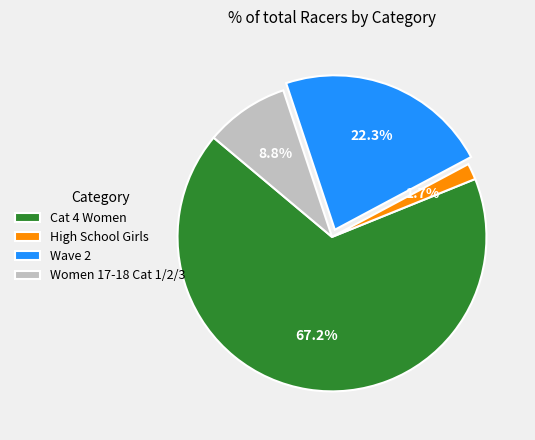

The Women 17-18 Cat 1/2/3 slice represents 30% of the pie. True or false?

False